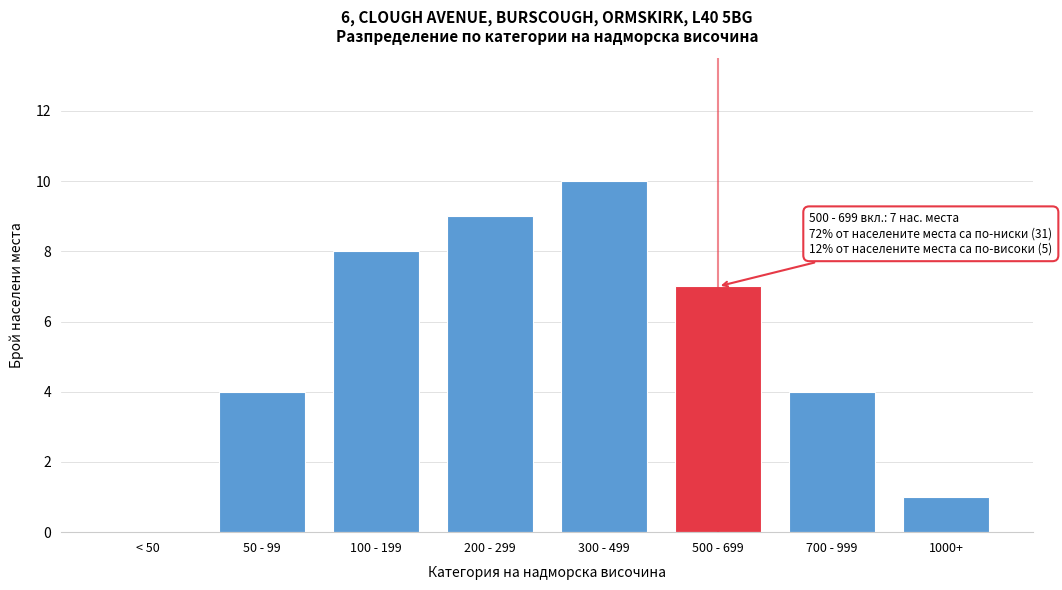

Reading left to right, what are all the values shown in this chart?

< 50=0	50 - 99=4	100 - 199=8	200 - 299=9	300 - 499=10	500 - 699=7	700 - 999=4	1000+=1